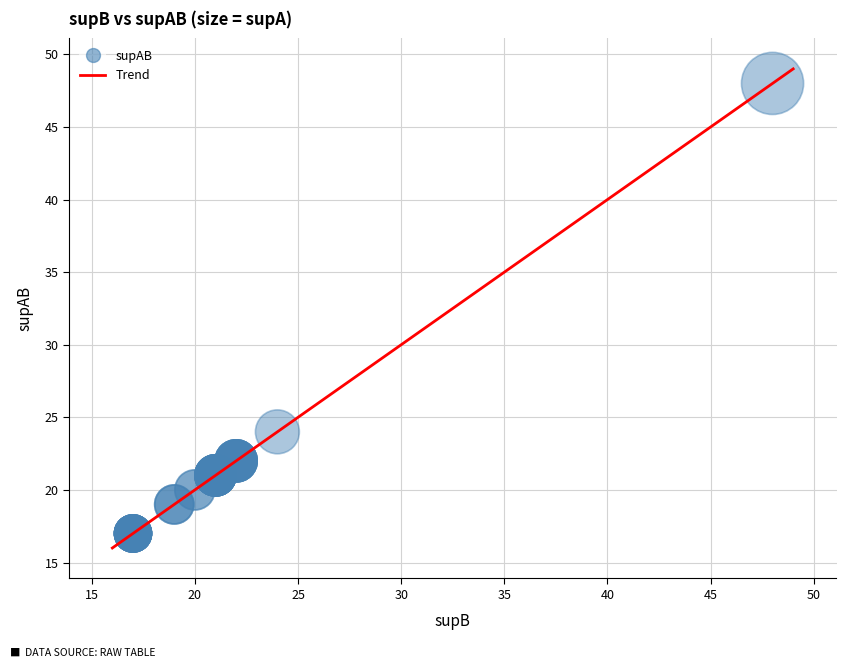

What Y value in the scatter plot is closest to 32?

24